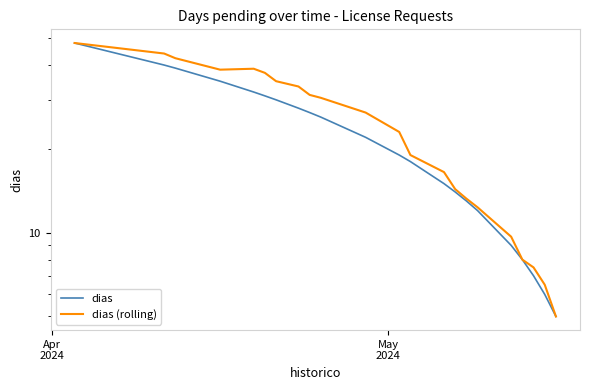

The value of dias at 15 is 2.6. True or false?

False